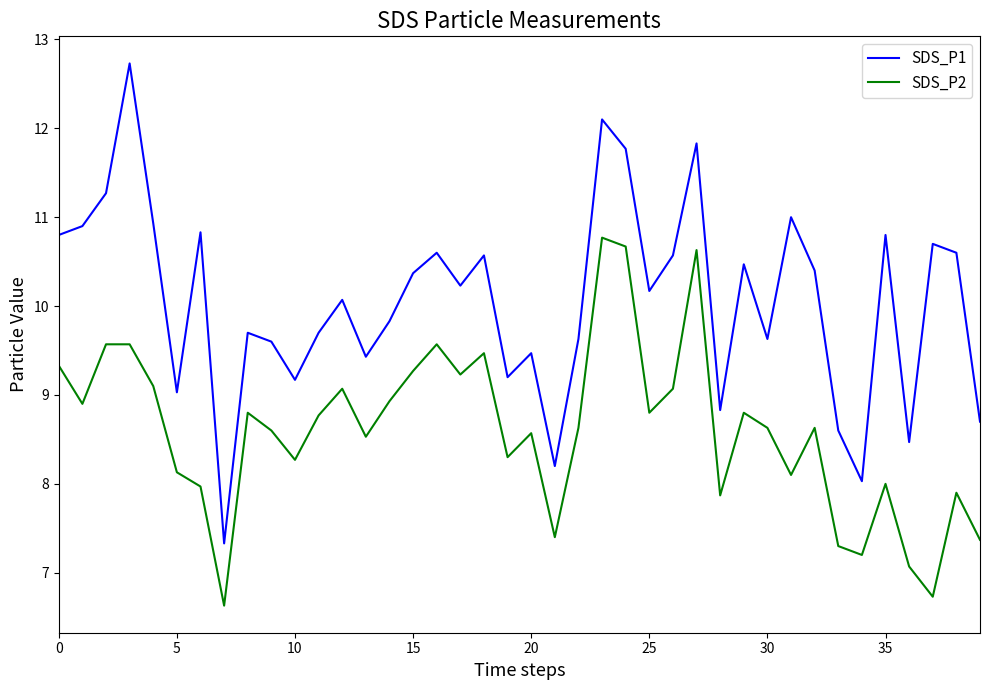

Which series has the largest total across all categories?

SDS_P1